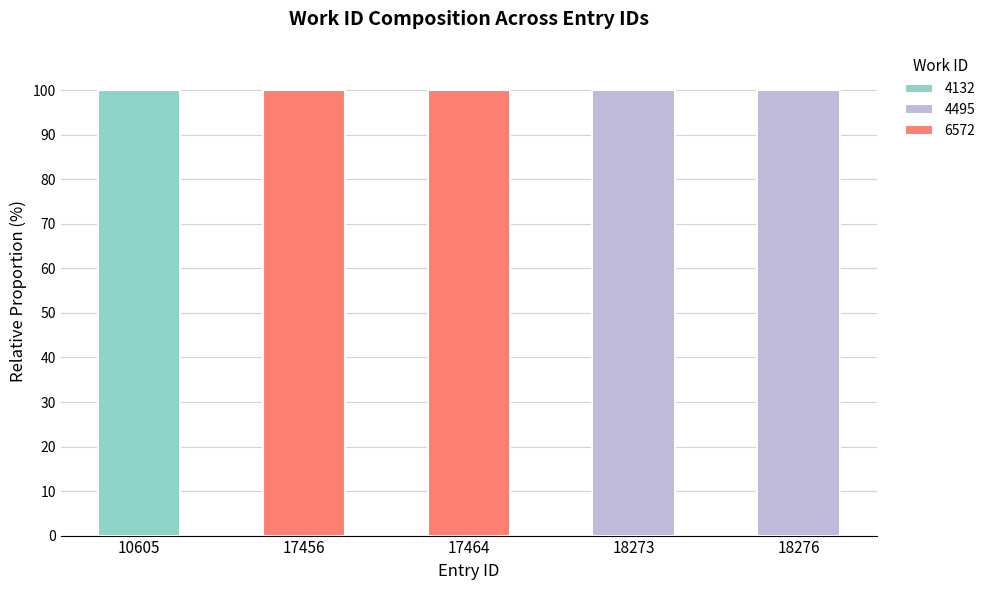

How many categories are shown in the chart?

5